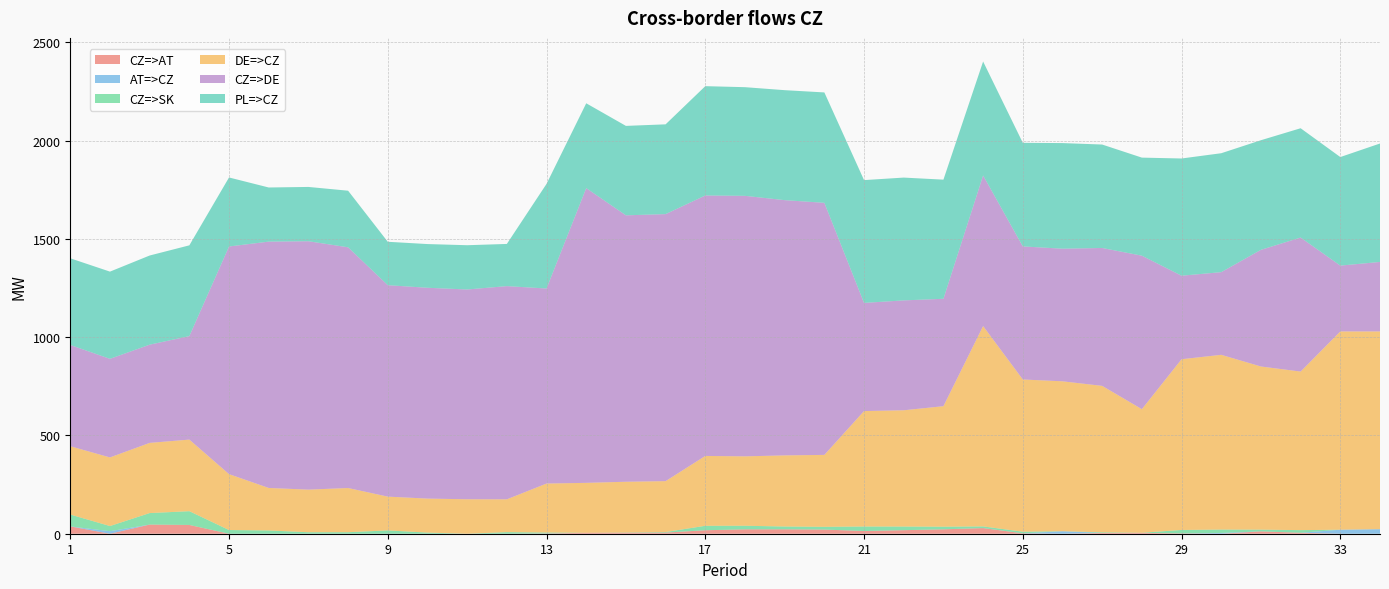

Reading right to left, list all the values displayed in this chart.

CZ=>AT: 0.0	0.0	4.8	11.9	0.0	1.7	4.5	4.0	0.0	2.0	28.7	22.4	18.0	13.8	21.1	22.4	22.3	17.7	5.7	5.2	4.9	1.3	0.0	0.0	0.0	0.0	0.0	0.0	0.0	0.0	44.6	46.5	0.0	37.3
AT=>CZ: 23.2	20.5	0.0	0.0	4.0	0.0	0.0	0.0	12.6	0.0	0.0	0.0	0.0	0.0	0.0	0.0	0.0	0.0	0.0	0.0	0.0	0.0	0.0	0.0	0.0	0.0	0.0	0.0	0.0	0.0	0.0	0.0	12.9	0.0
CZ=>SK: 0.0	0.0	13.5	8.9	17.2	17.4	0.5	3.2	0.0	8.2	8.6	13.3	18.5	22.9	14.0	14.3	18.3	22.7	2.9	1.2	0.0	4.7	8.1	0.0	5.7	16.9	7.7	7.6	16.6	18.8	70.1	58.6	26.2	60.3
DE=>CZ: 1006.3	1009.0	807.0	830.3	889.3	869.0	628.9	745.3	763.1	774.8	1019.5	613.4	591.8	587.6	366.1	362.0	353.2	355.5	259.0	258.1	254.0	249.4	167.0	175.4	173.1	171.9	224.9	216.8	216.3	284.5	364.4	357.2	349.2	347.6
CZ=>DE: 353.7	335.0	682.0	593.7	420.7	425.0	781.1	701.7	674.9	677.2	766.5	546.6	559.2	550.4	1282.9	1299.0	1325.8	1325.5	1359.0	1355.9	1500.0	992.6	1085.0	1067.6	1072.9	1076.1	1225.1	1264.2	1253.7	1158.5	526.6	499.8	501.8	515.4
PL=>CZ: 602.8	552.5	556.3	557.9	605.3	596.6	499.1	526.5	537.5	527.3	580.0	606.3	625.0	625.0	561.8	559.7	553.0	556.4	456.9	455.2	431.7	532.5	214.7	225.3	222.5	220.9	288.0	276.3	275.5	351.3	462.0	453.8	443.8	441.1